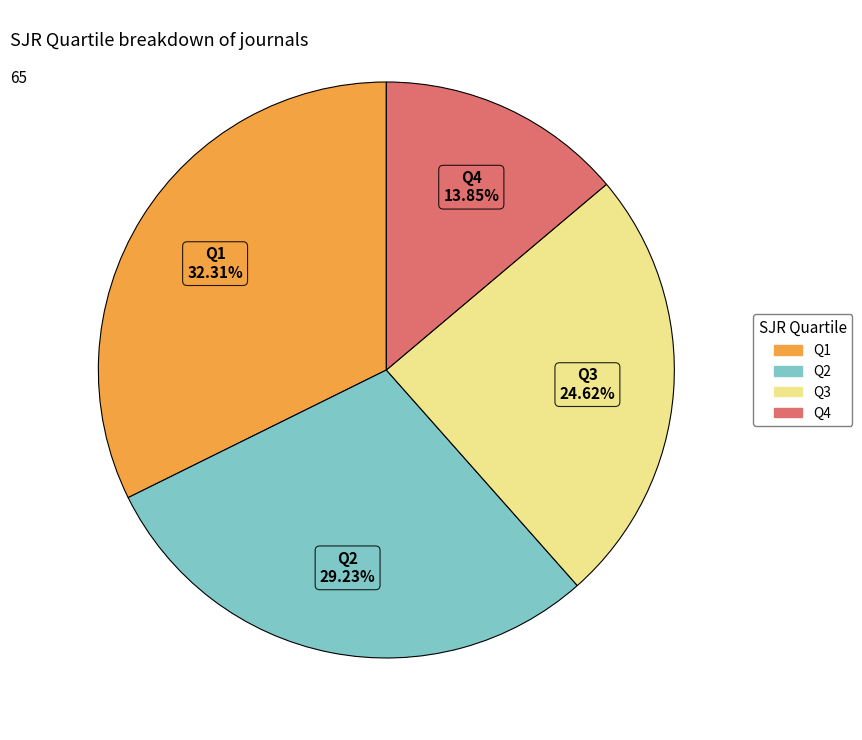

How many slices are in this pie chart?

4